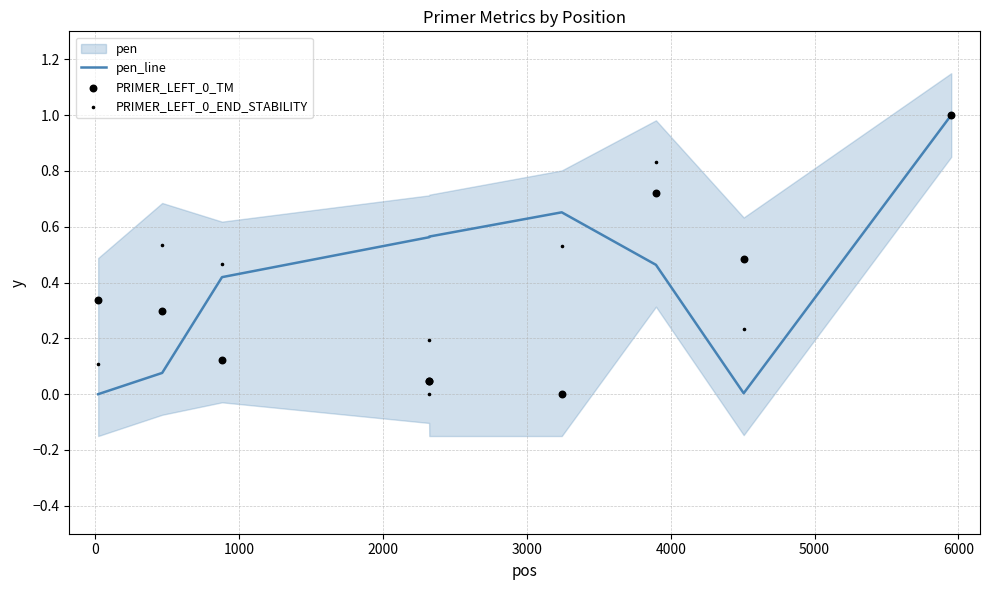

Is the value of PRIMER_LEFT_0_TM at 6000 greater than the value of pen_line at 0?

Yes